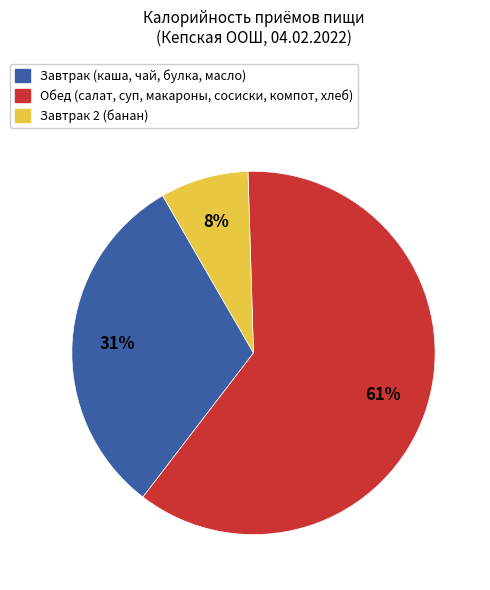

To the nearest percent, what is the average slice percentage?

33%